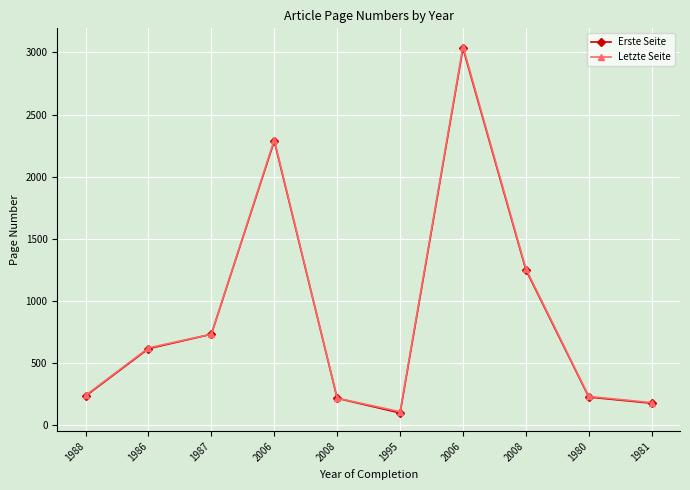

Does the chart have visible grid lines?

Yes